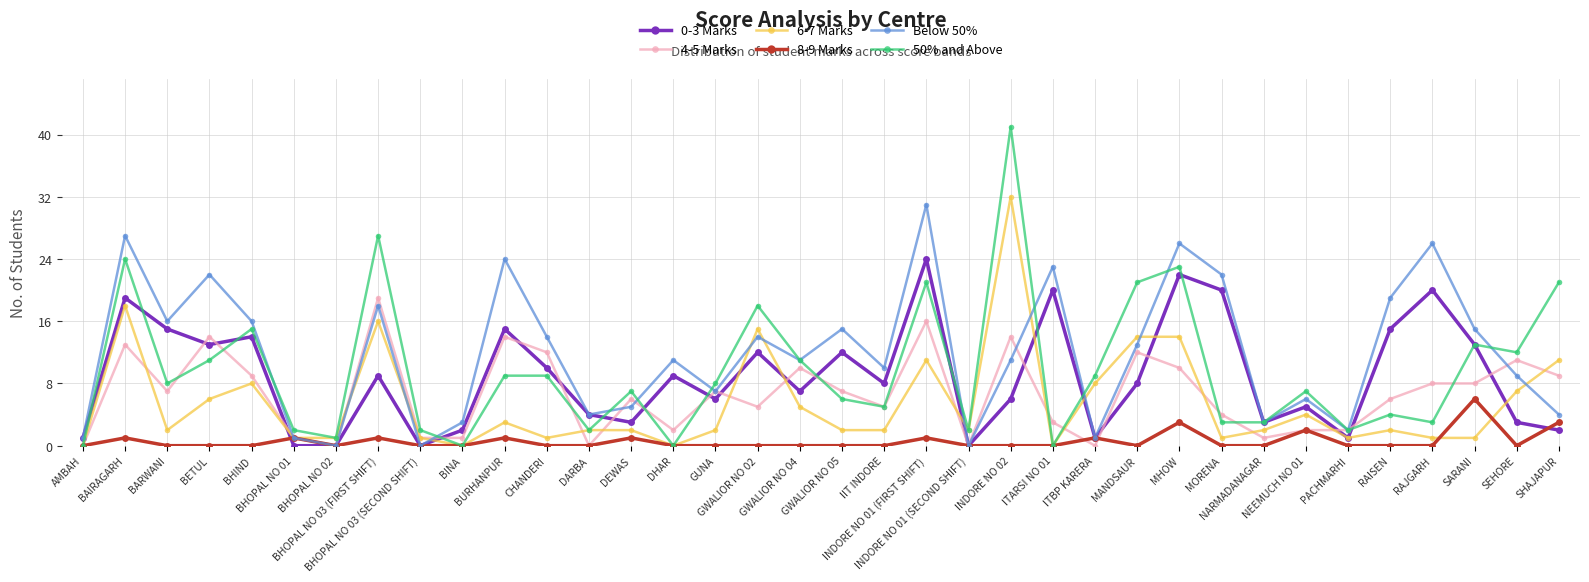

What is the spread (max minus min) of values at BHOPAL NO 03 (FIRST SHIFT)?

26